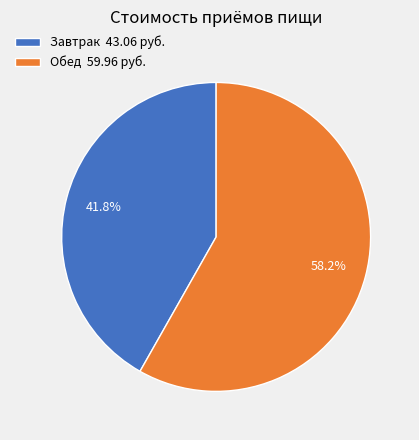

Is it true that Обед is 58% of the pie?

True